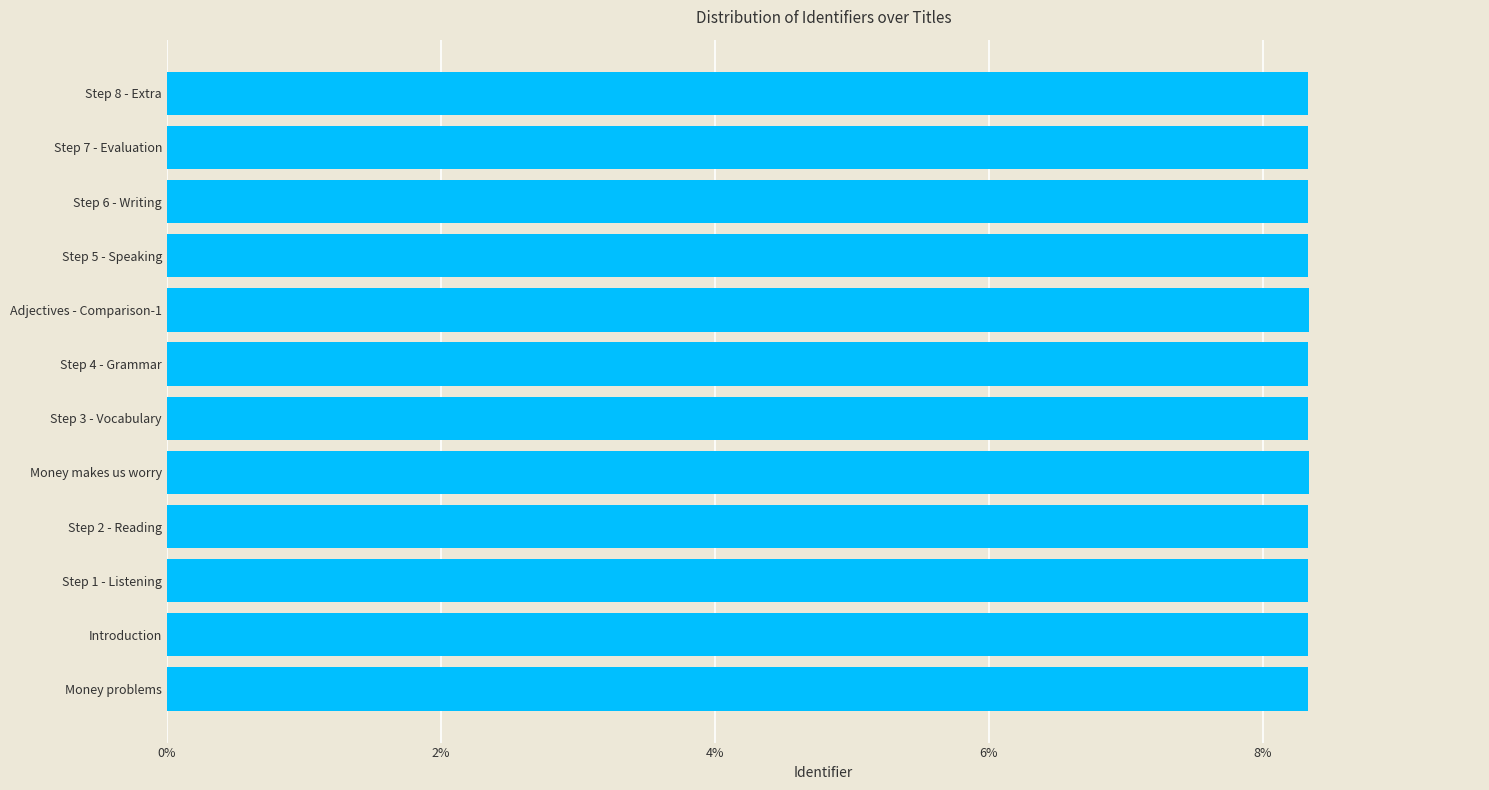

How many bars are there in total?

12